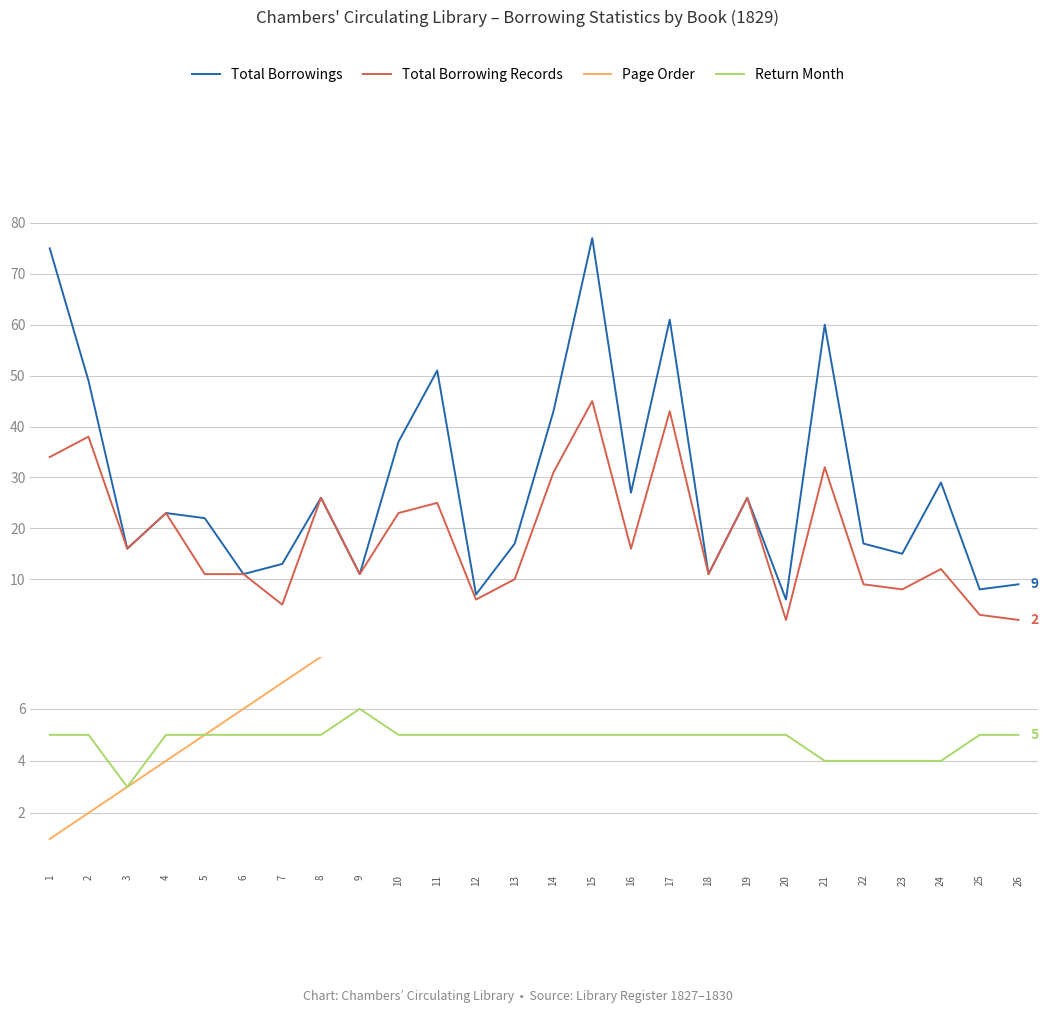

What is the average value of the Total Borrowing Records series?

18